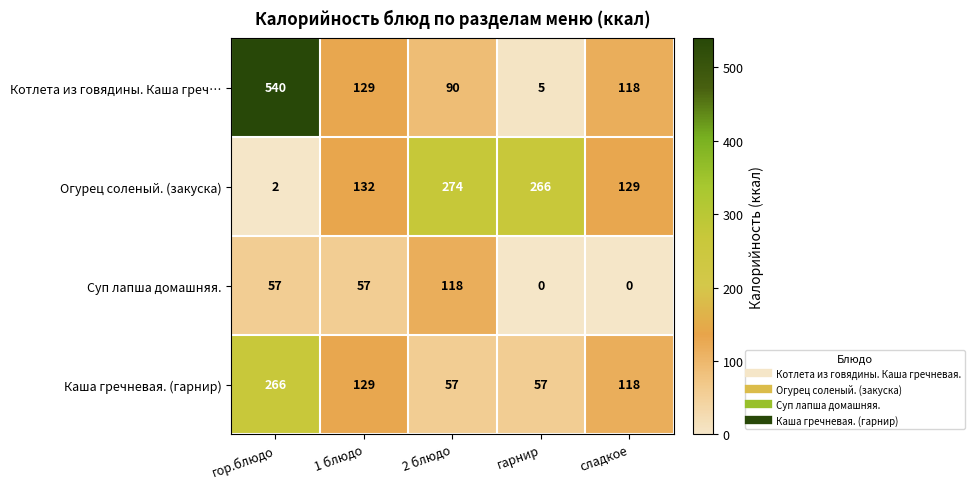

At which label does Котлета из говядины. Каша греч… first exceed 118?

гор.блюдо